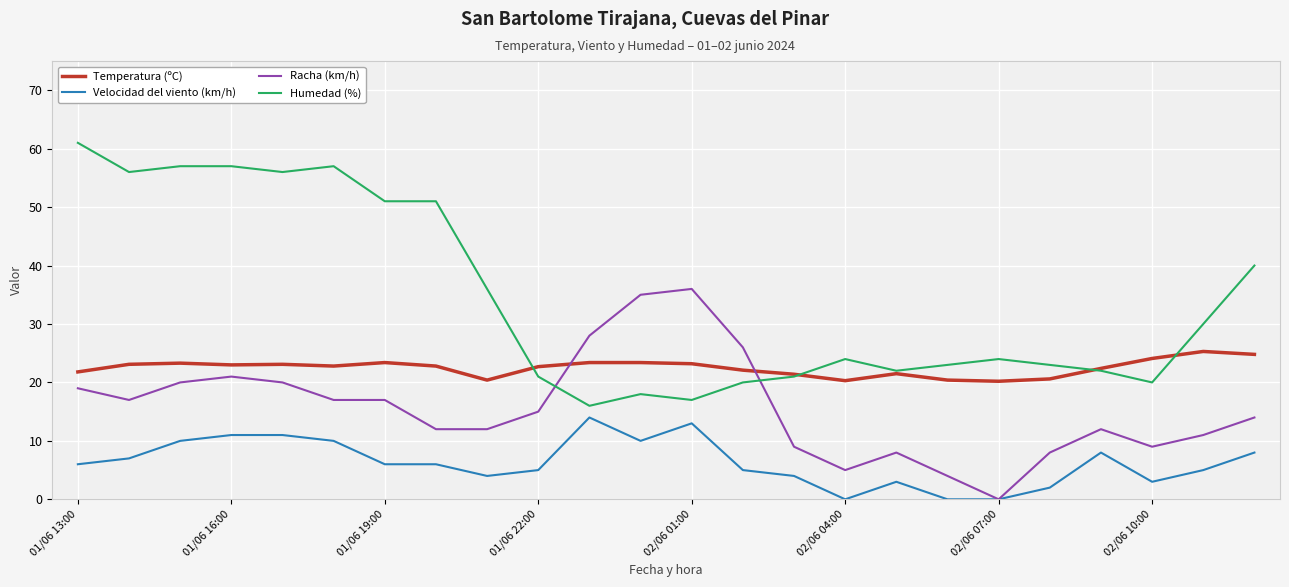

At how many categories does at least one series exceed 43?

8